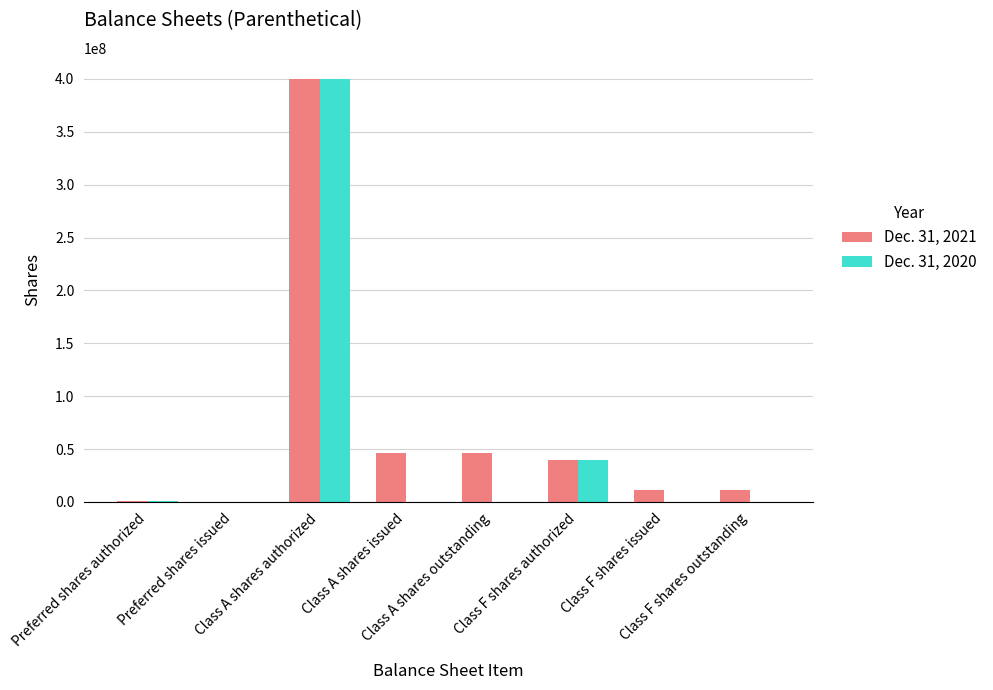

What is the total value across all series at Class F shares outstanding?

11500000